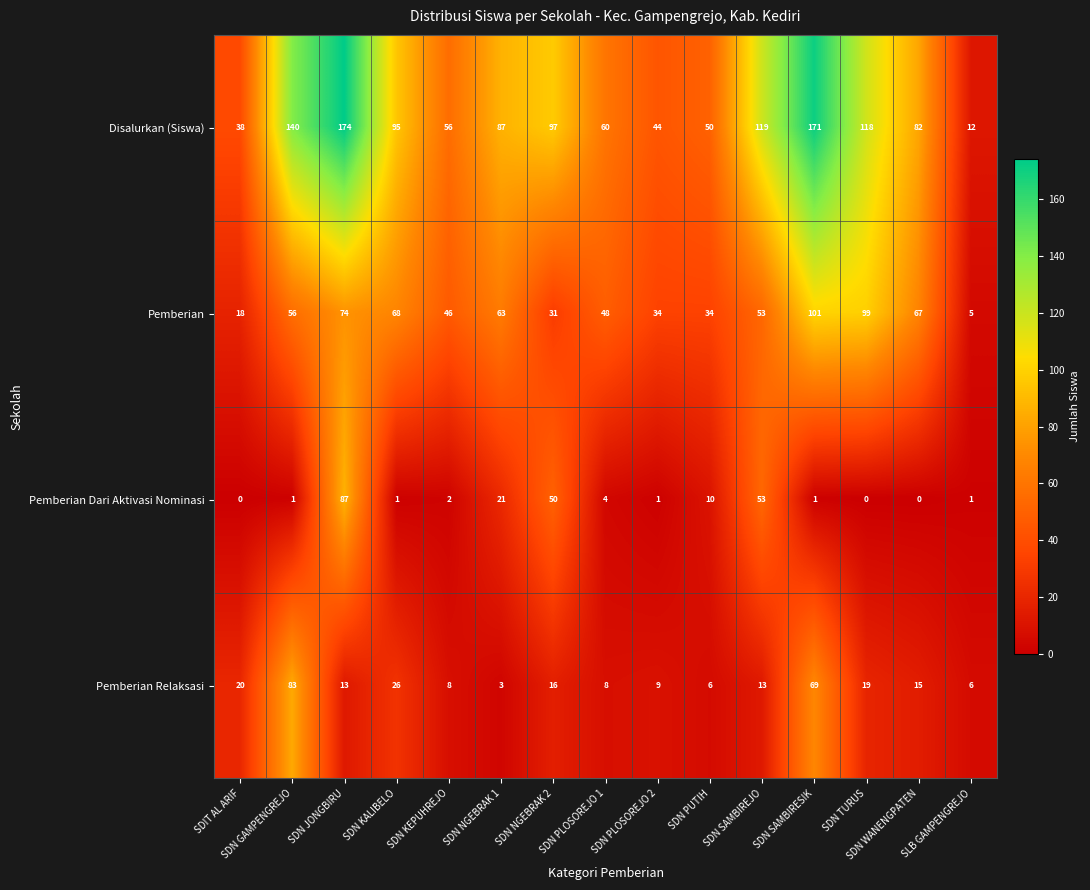

What is the difference between the Pemberian Relaksasi values at SDN PLOSOREJO 1 and SDN KALIBELO?

18